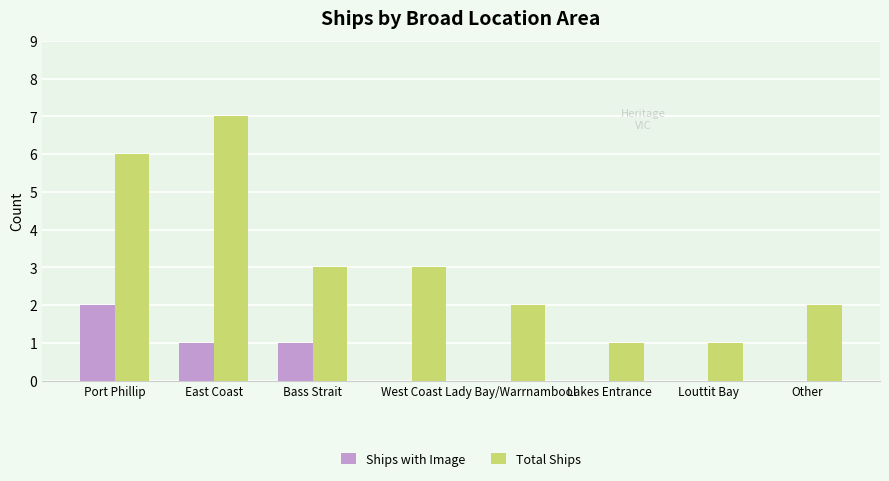

Is the value of Total Ships at Louttit Bay greater than the value of Ships with Image at Lakes Entrance?

Yes